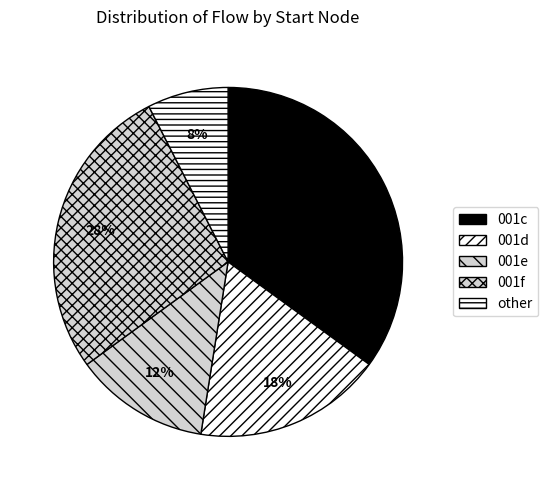

How many segments does this pie chart have?

5